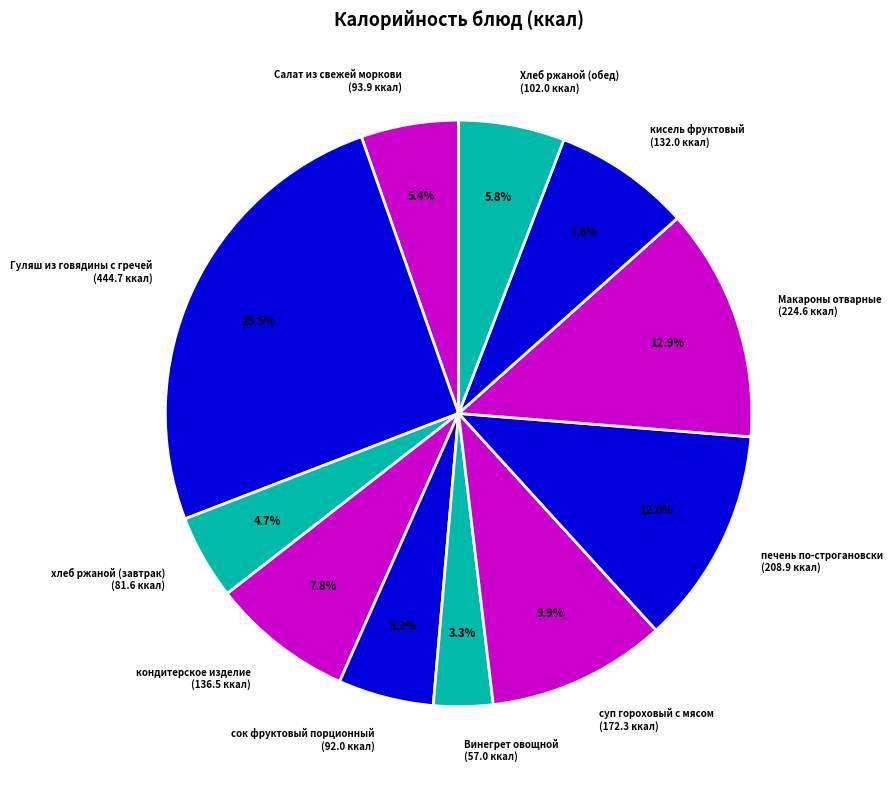

To the nearest percent, what is the difference between the Хлеб ржаной (обед) and Макароны отварные slice percentages?

7%